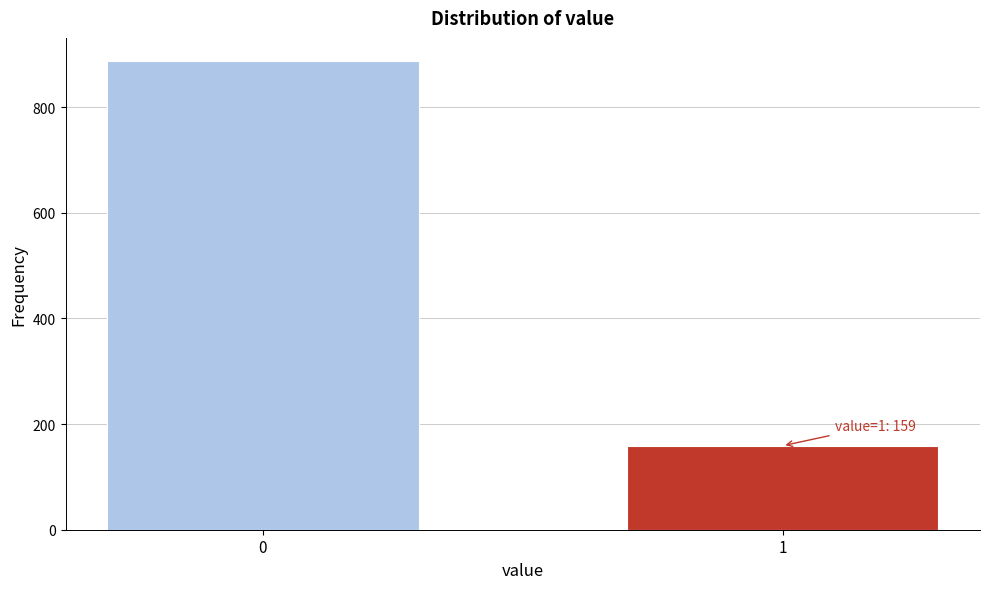

Reading left to right, extract all data points from this chart.

887	159